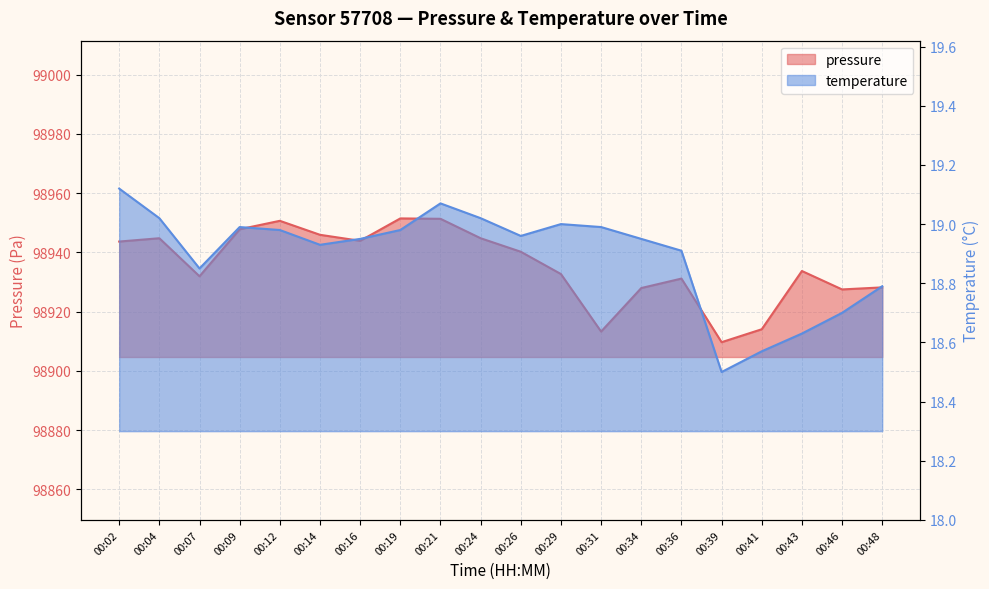

The pressure series shows 150466.3 at 00:14. True or false?

False